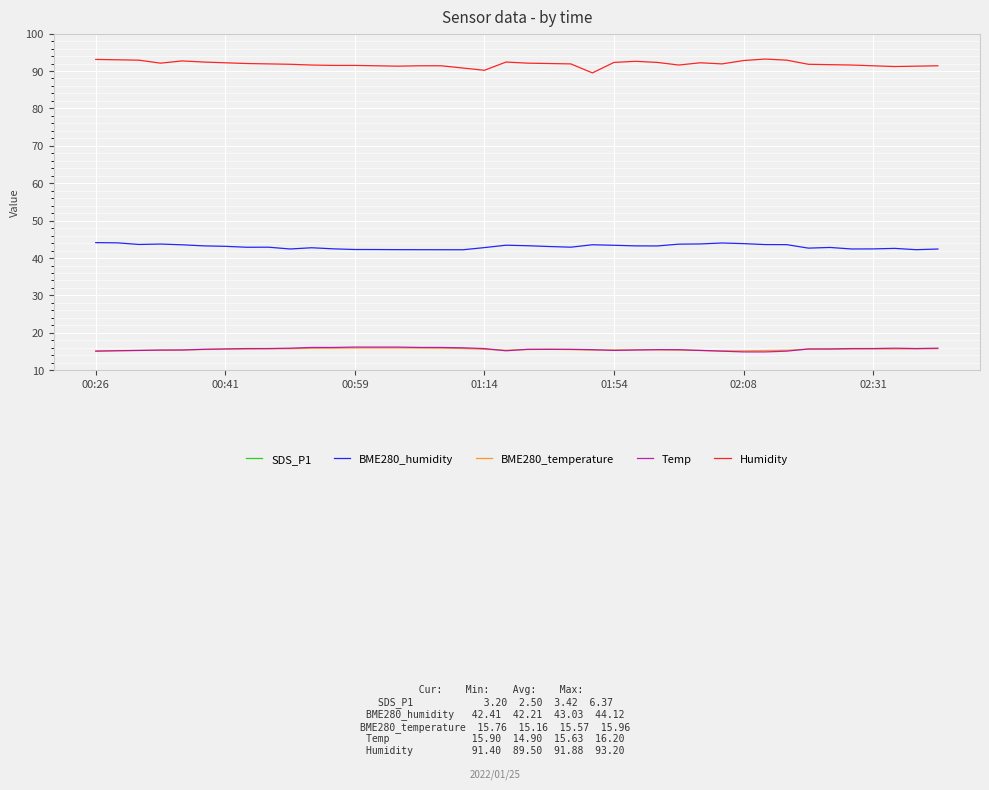

True or false: BME280_temperature and Humidity intersect in this chart.

False